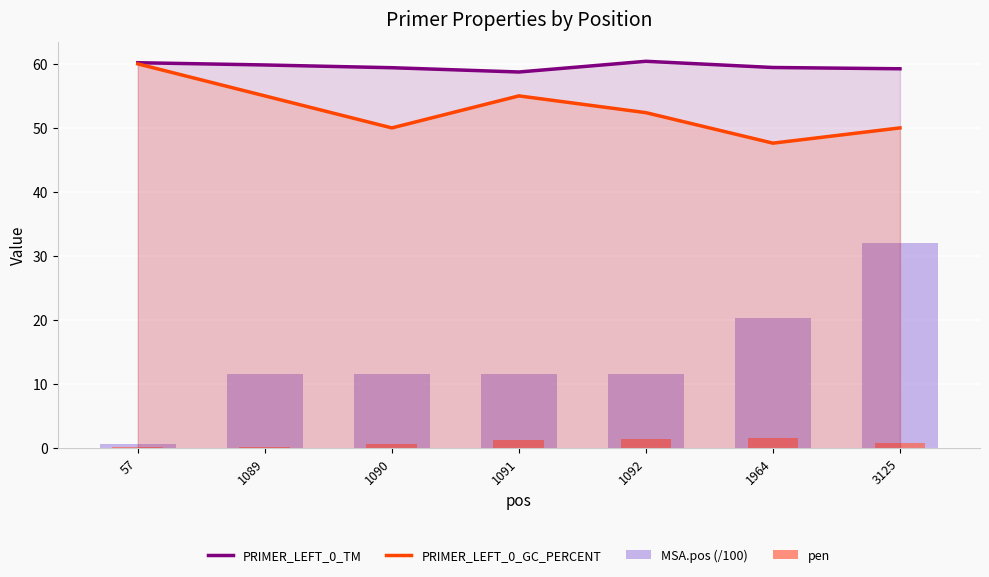

Reading left to right, list all the values displayed in this chart.

PRIMER_LEFT_0_TM: 60.2	59.8	59.4	58.7	60.4	59.4	59.2
PRIMER_LEFT_0_GC_PERCENT: 60.0	55.0	50.0	55.0	52.4	47.6	50.0
MSA.pos (/100): 0.6	11.5	11.5	11.5	11.6	20.3	32.0
pen: 0.2	0.2	0.6	1.3	1.4	1.6	0.8